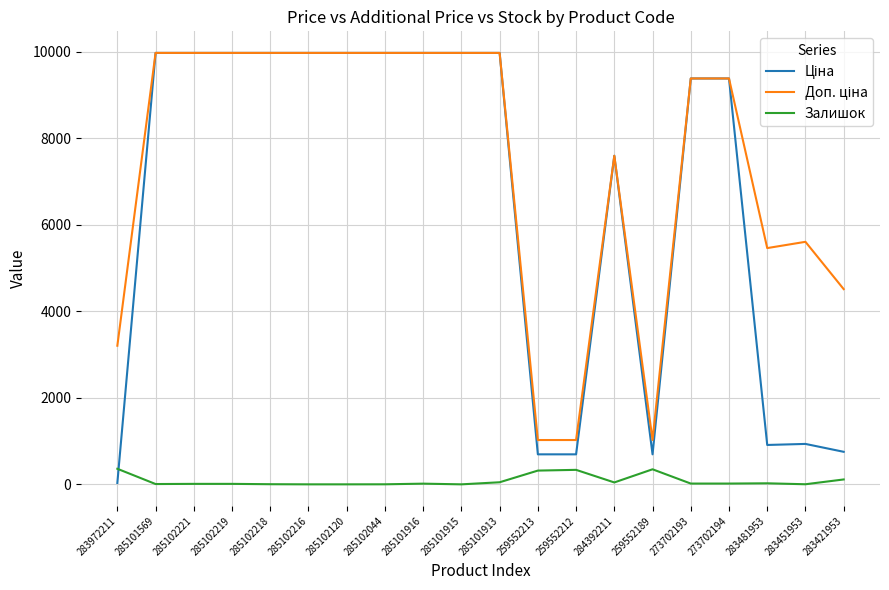

What is the greatest value displayed?

9975.0